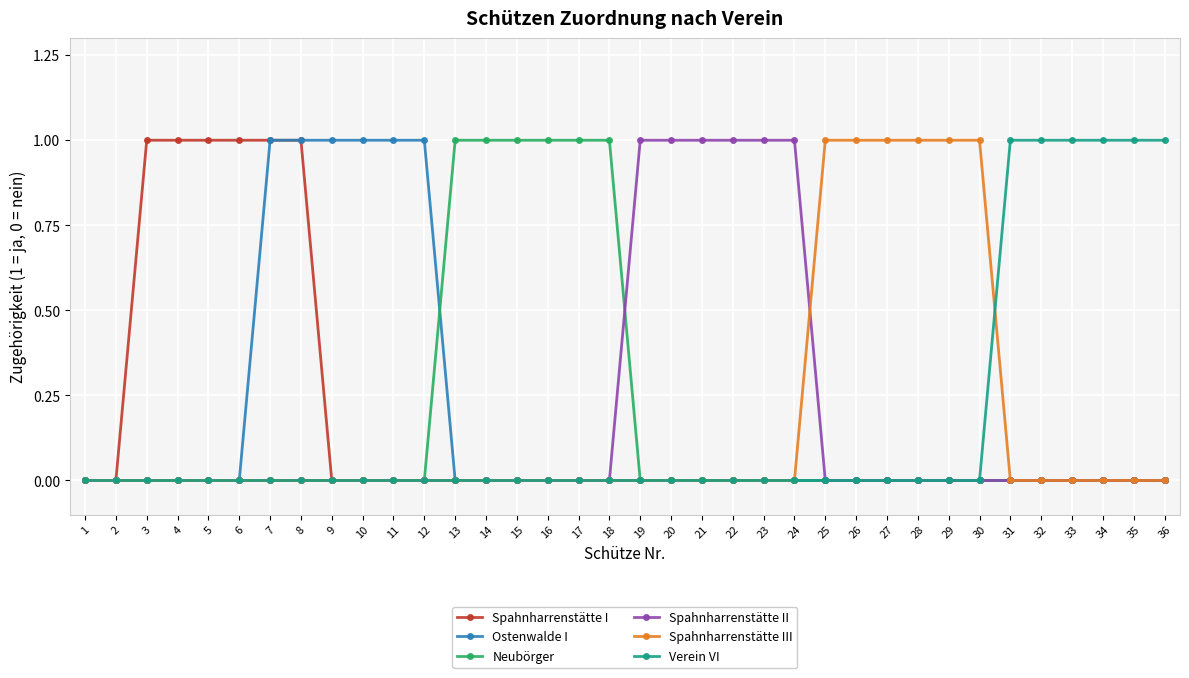

Which series changed the most between 7 and 10?

Spahnharrenstätte I